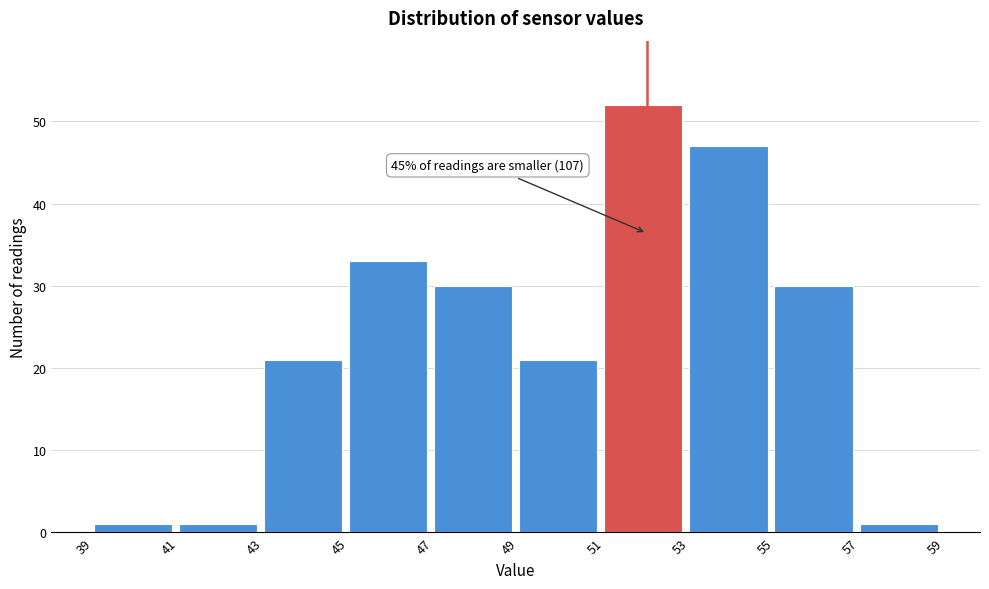

Which range on the x-axis has the tallest bar?

51 to 53